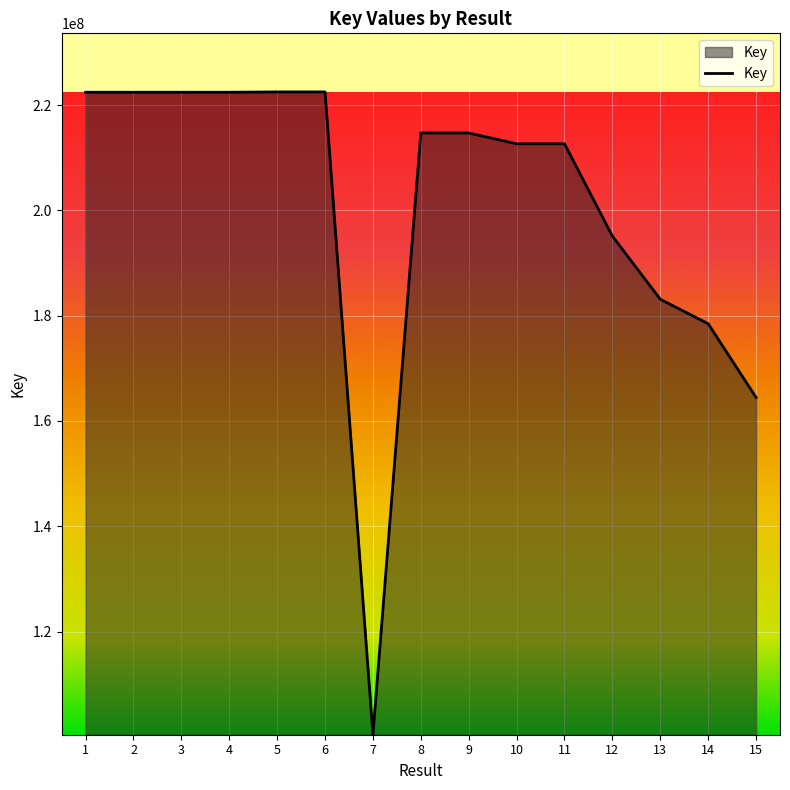

What is the maximum value shown in the chart?

222492869